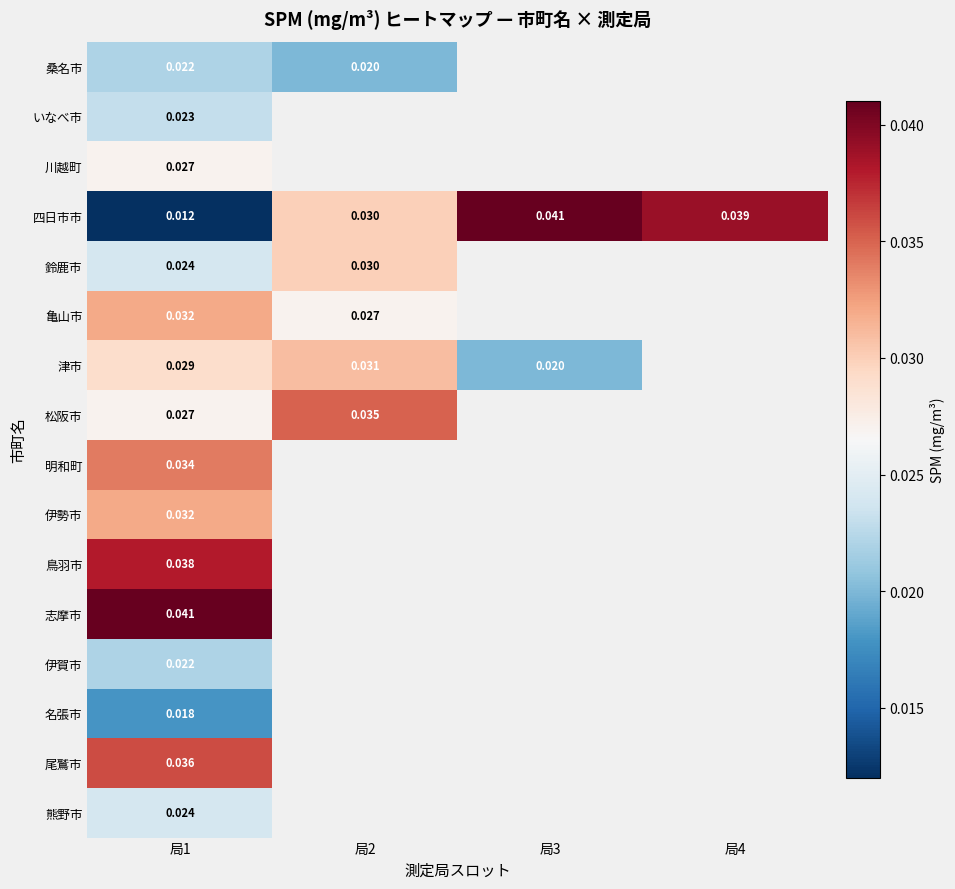

At which category is the sum across all series the highest?

局1